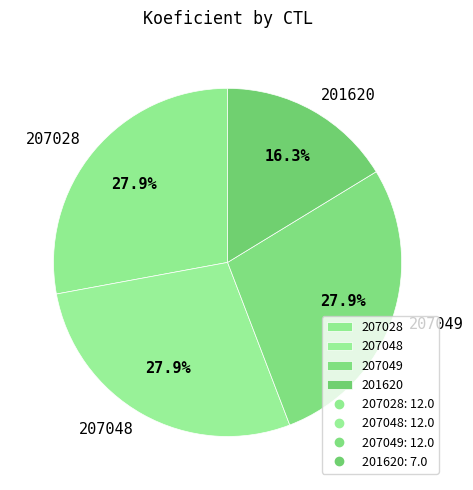

Count the number of slices in the pie.

4